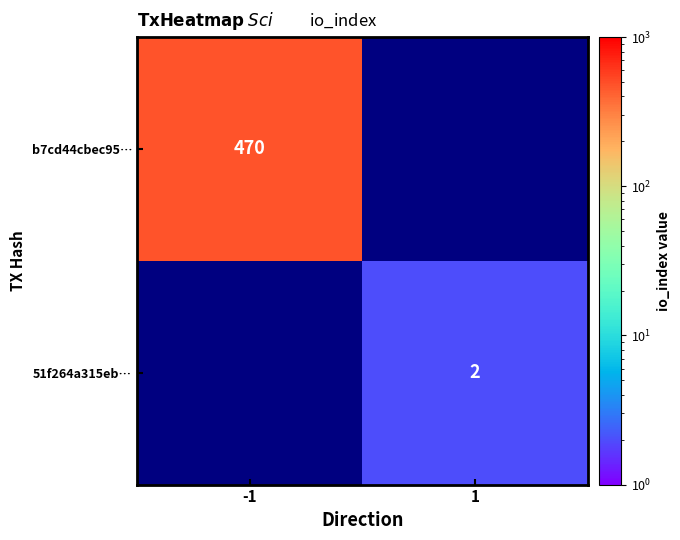

The b7cd44cbec95… series shows 470 at -1. True or false?

True